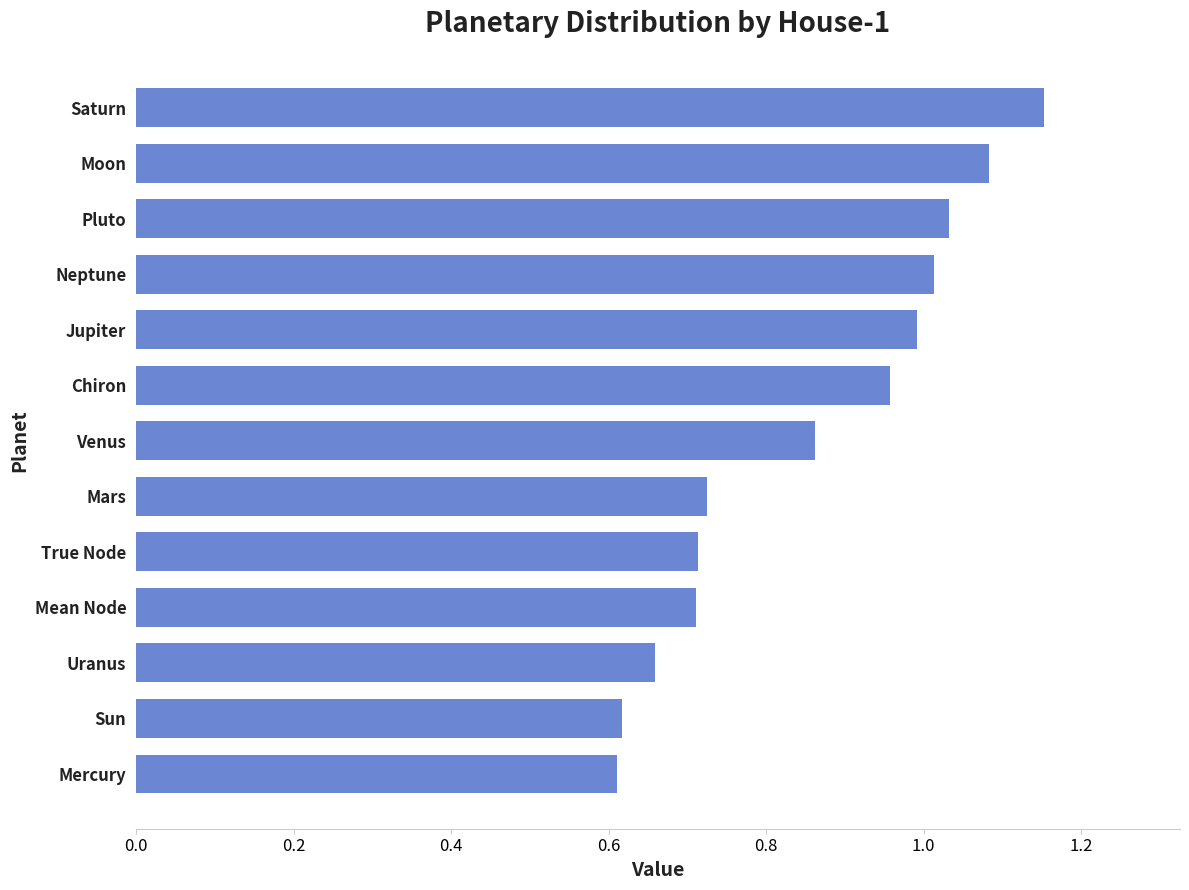

Is it true that the value at Mercury is 0.6?

True